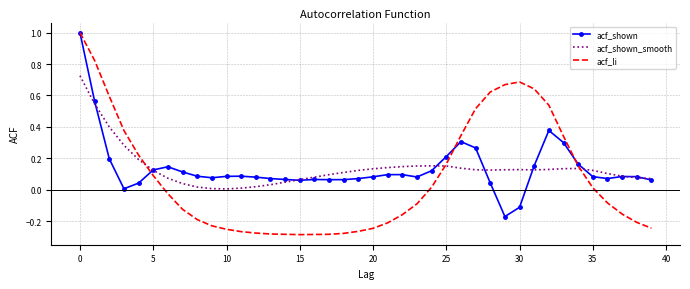

Which series has the widest spread of values?

acf_li